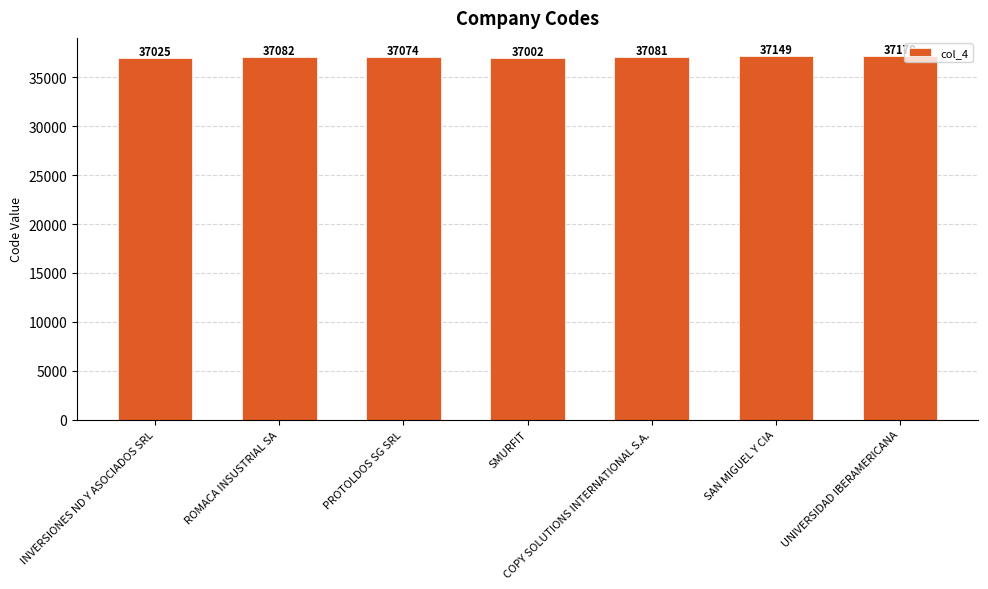

Which has a higher value, UNIVERSIDAD IBERAMERICANA or SMURFIT?

UNIVERSIDAD IBERAMERICANA